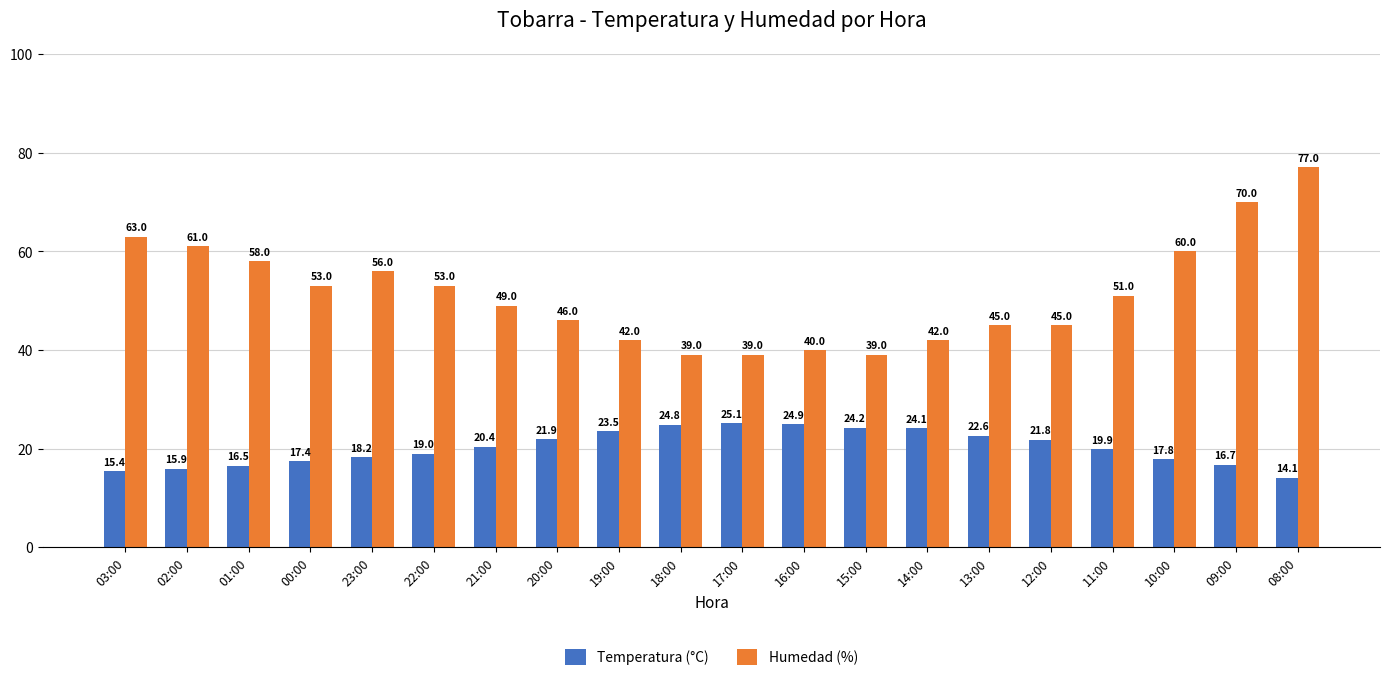

Reading left to right, what are all the values shown in this chart?

Temperatura (°C): 15.4	15.9	16.5	17.4	18.2	19.0	20.4	21.9	23.5	24.8	25.1	24.9	24.2	24.1	22.6	21.8	19.9	17.8	16.7	14.1
Humedad (%): 63.0	61.0	58.0	53.0	56.0	53.0	49.0	46.0	42.0	39.0	39.0	40.0	39.0	42.0	45.0	45.0	51.0	60.0	70.0	77.0